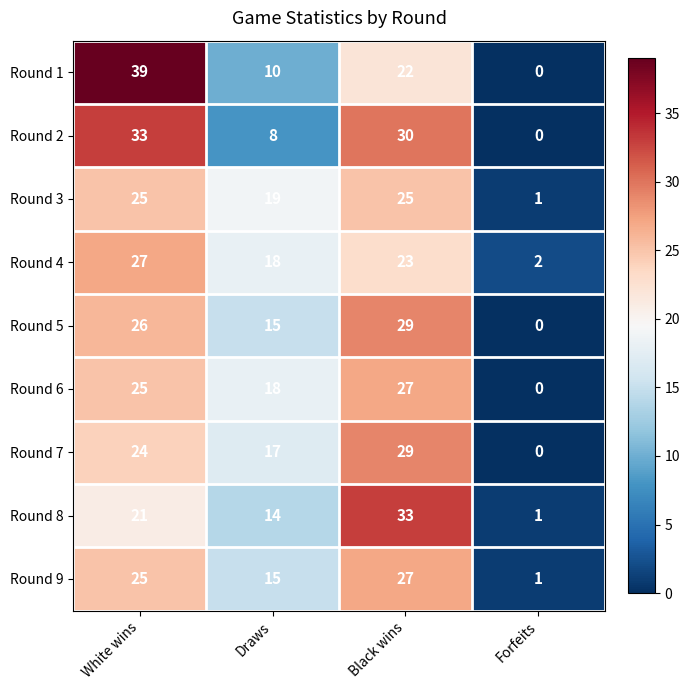

Count the number of categories in the chart.

4